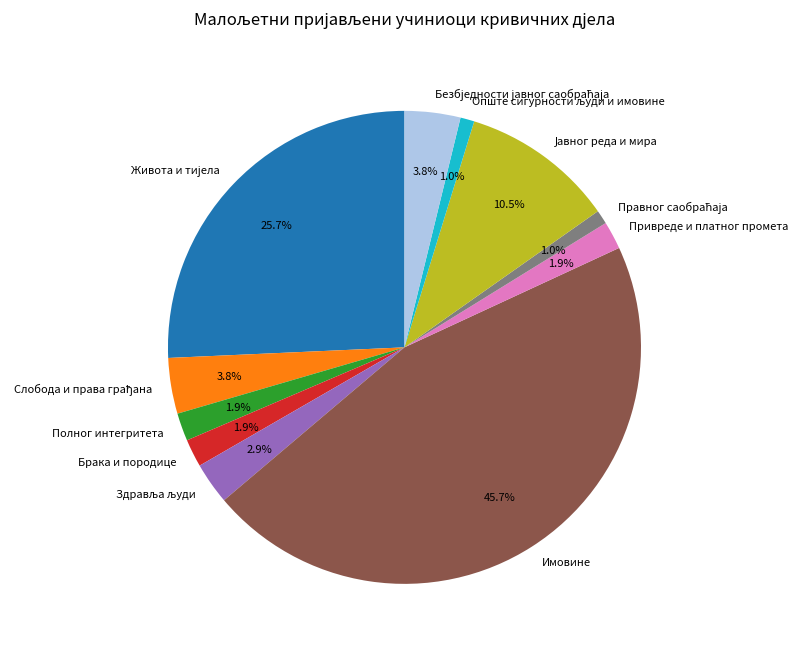

How many segments does this pie chart have?

11